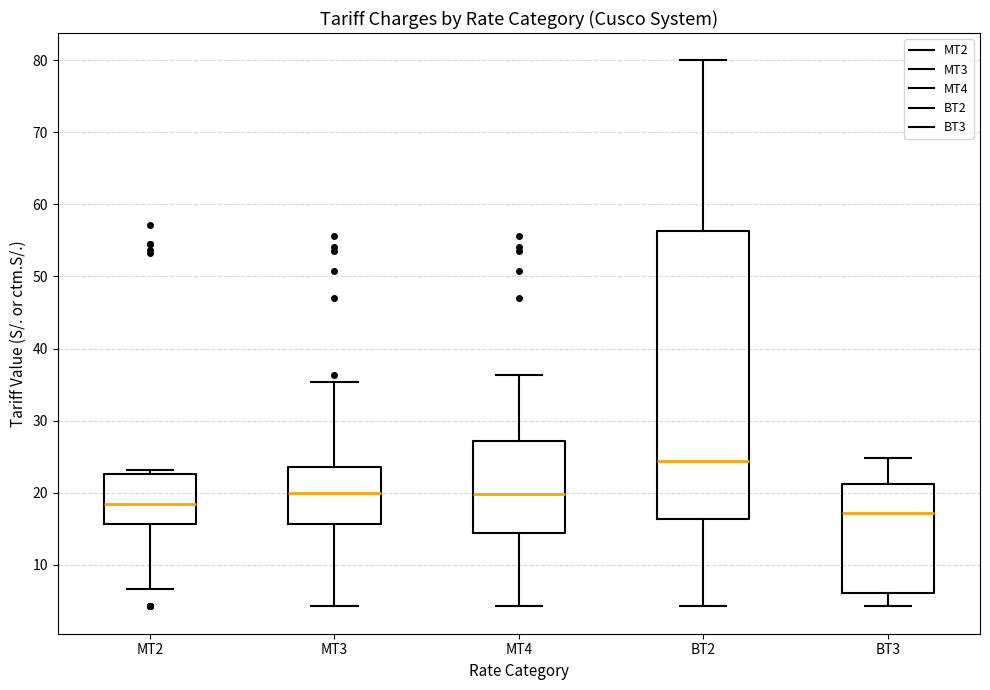

Reading left to right, transcribe this box plot: for each box, give where its median line is, the range the box spans, and where its two whiskers end, as read against the y-axis. The values are not printed on the chart, so give them approximately, as read against the axis.

MT2: median 19, box 16 to 23, whiskers 7 to 23 (just above the box's upper edge)
MT3: median 20, box 16 to 24, whiskers 4 to 35
MT4: median 20, box 14 to 27, whiskers 4 to 36
BT2: median 24, box 16 to 56, whiskers 4 to 80
BT3: median 17, box 6 to 21, whiskers 4 to 25